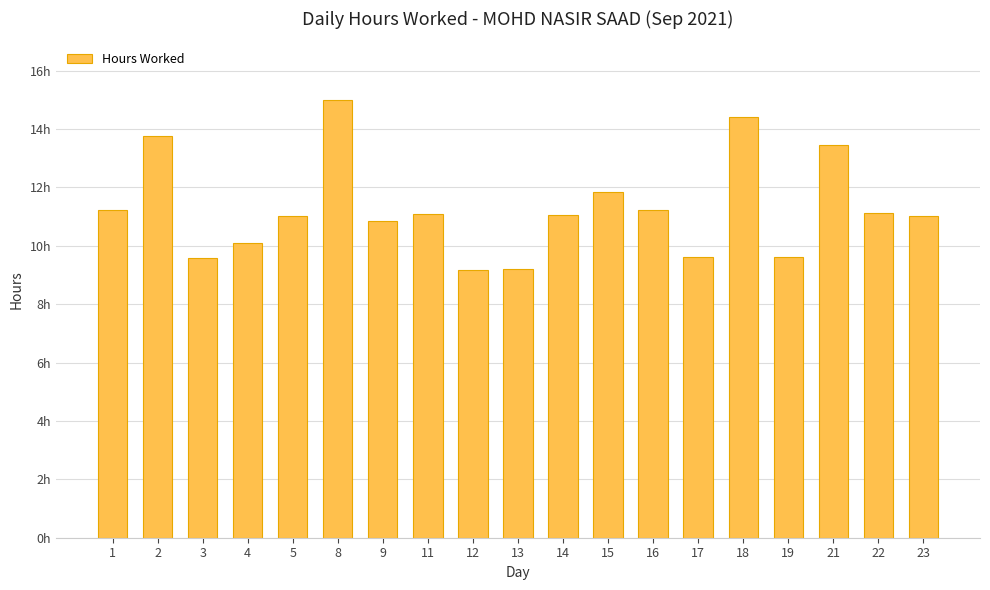

What is the change in value from 16 to 18?

+3.2